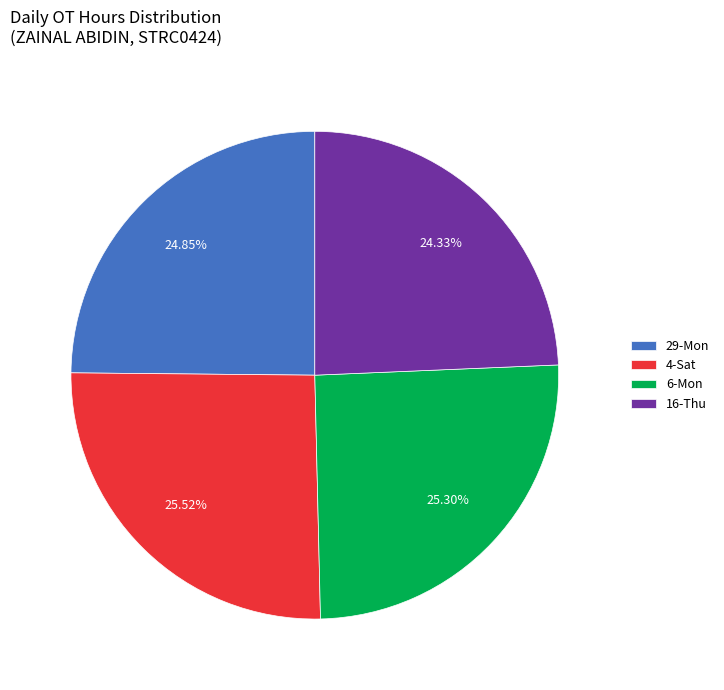

Is there any slice that represents more than half of the pie?

No